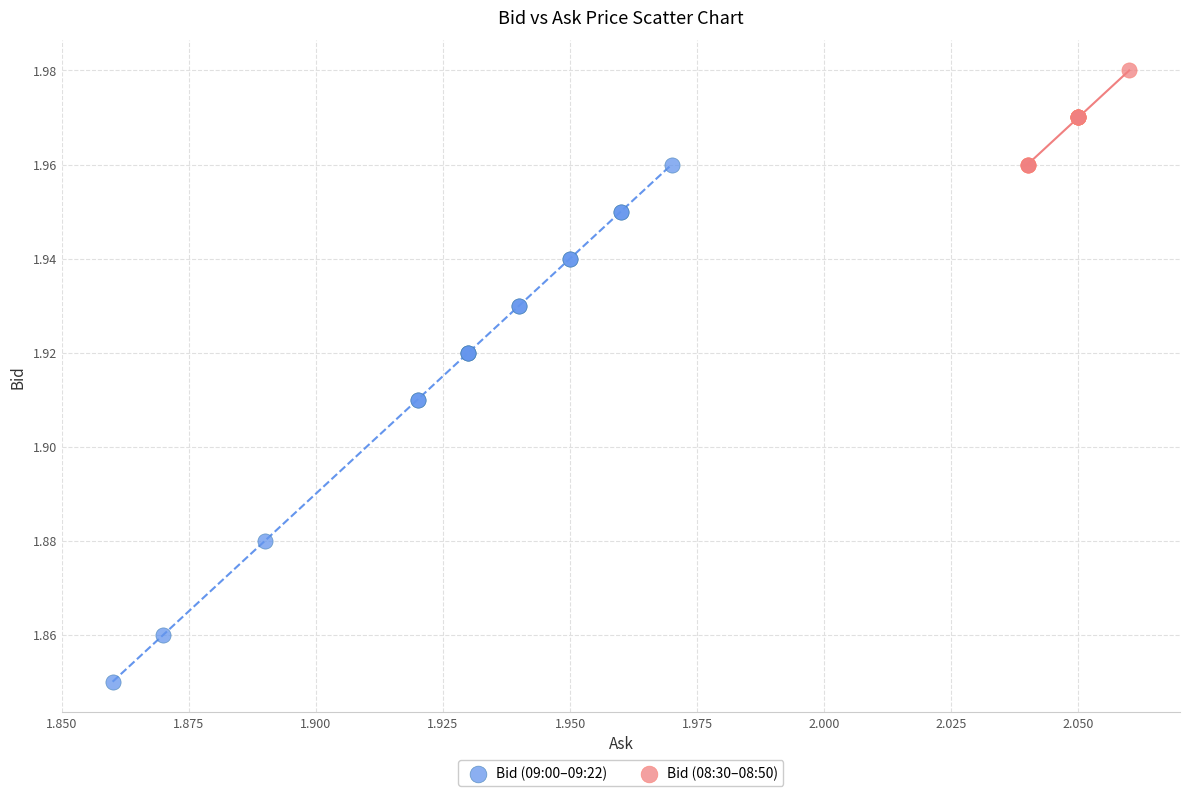

Which series reaches the maximum Y coordinate?

Bid (08:30–08:50)